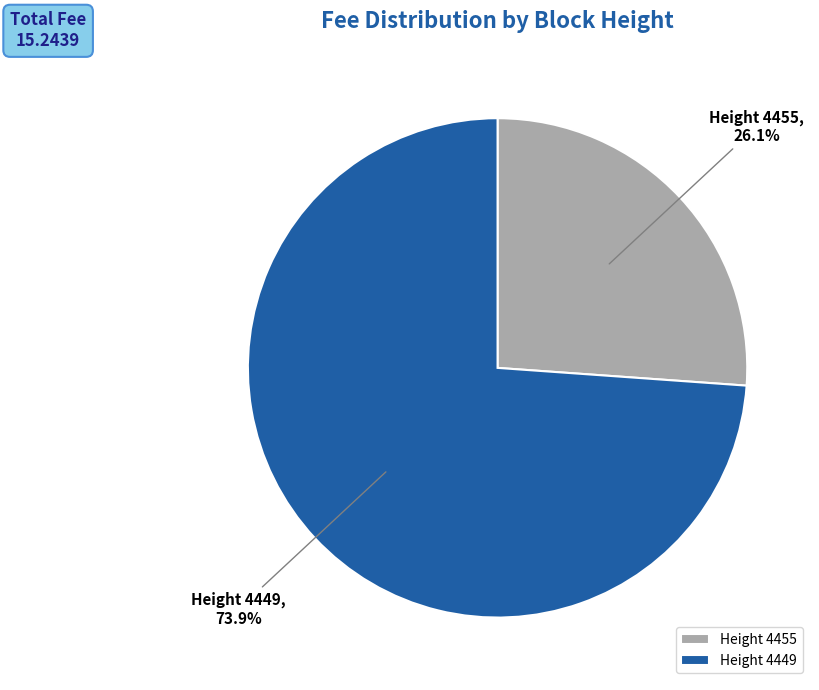

Which category has the biggest portion of the pie?

Height 4449